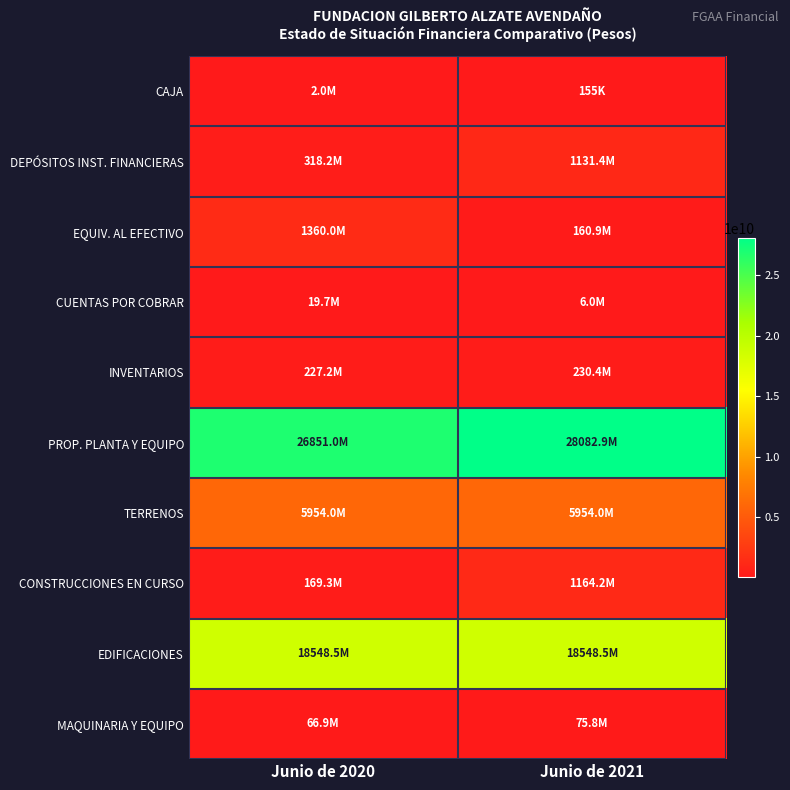

What is the difference between the highest and lowest values at Junio de 2021?

28082786709